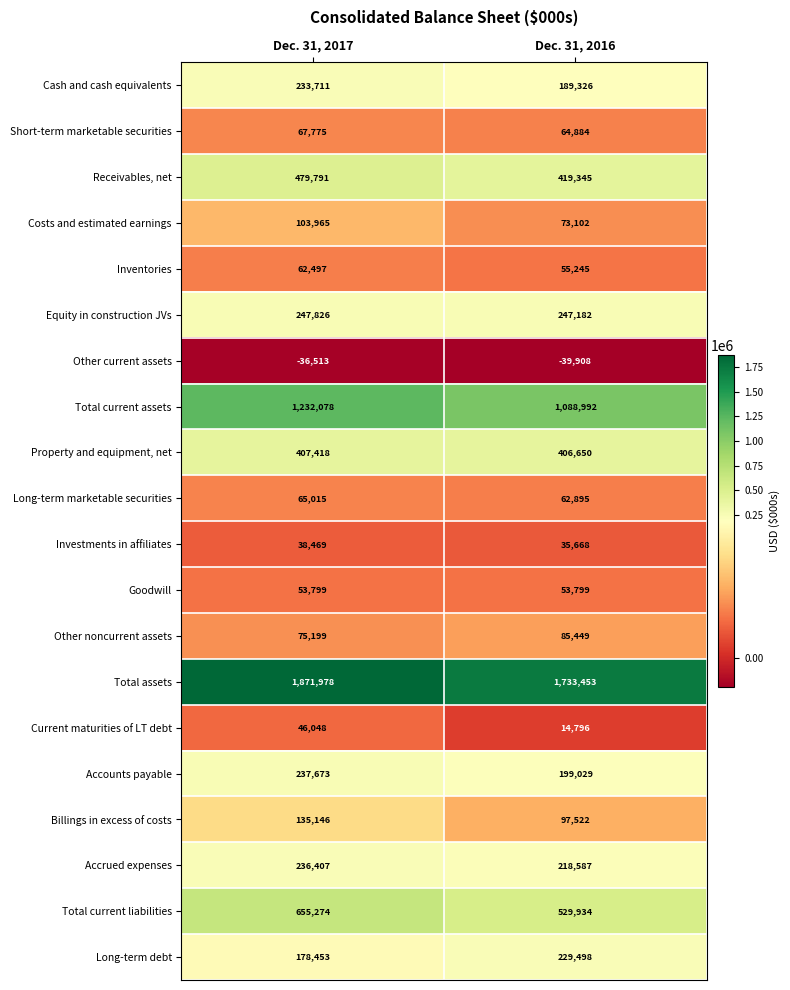

Count the number of categories in the chart.

2